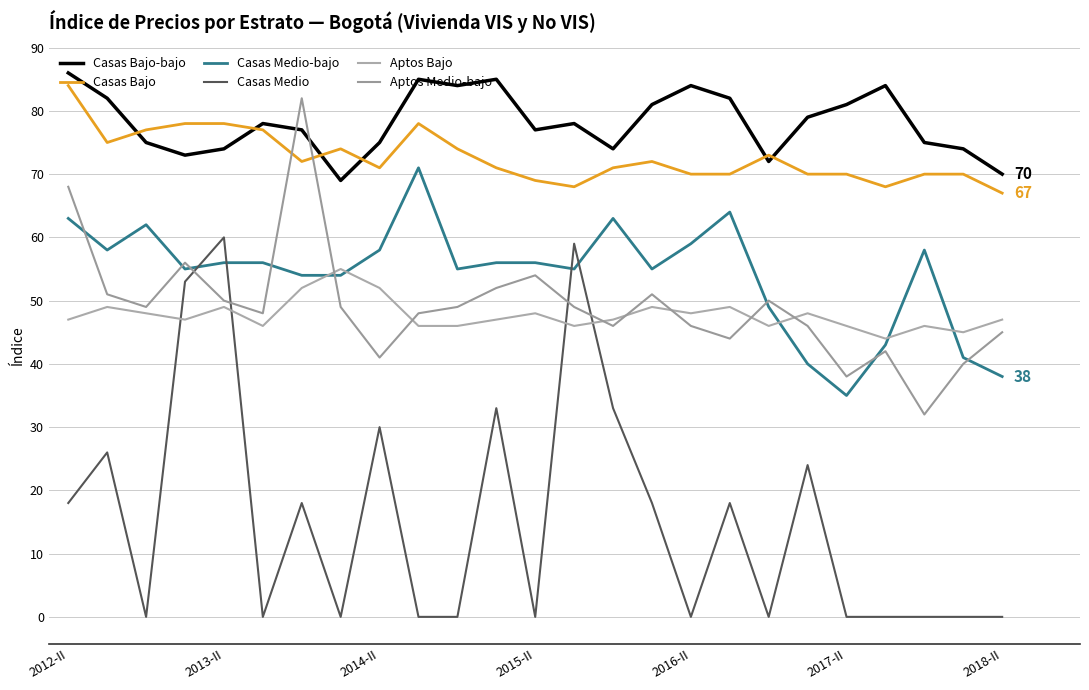

Is this an area chart (filled region under the line)?

No